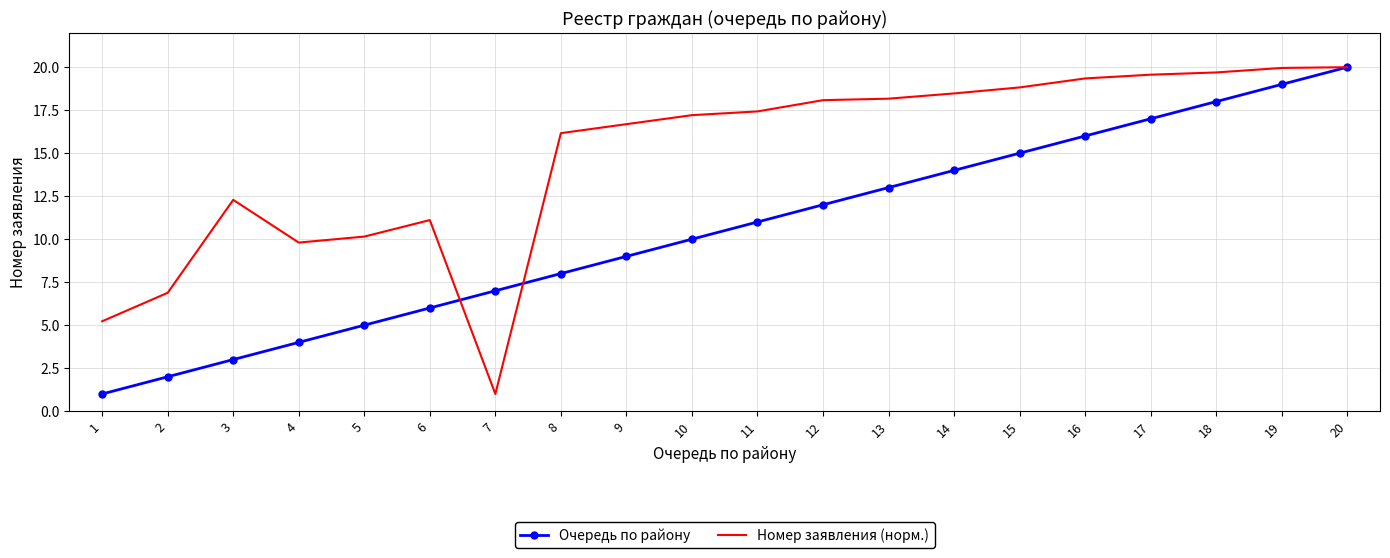

List the series in order of their overall mean, highest first.

Номер заявления (норм.), Очередь по району